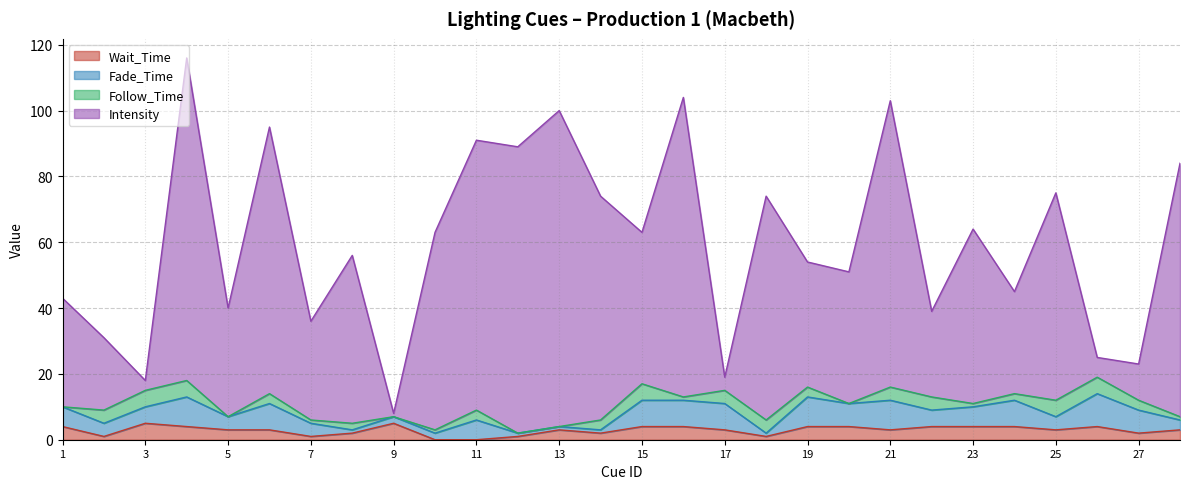

At which label does Intensity reach its minimum?

9